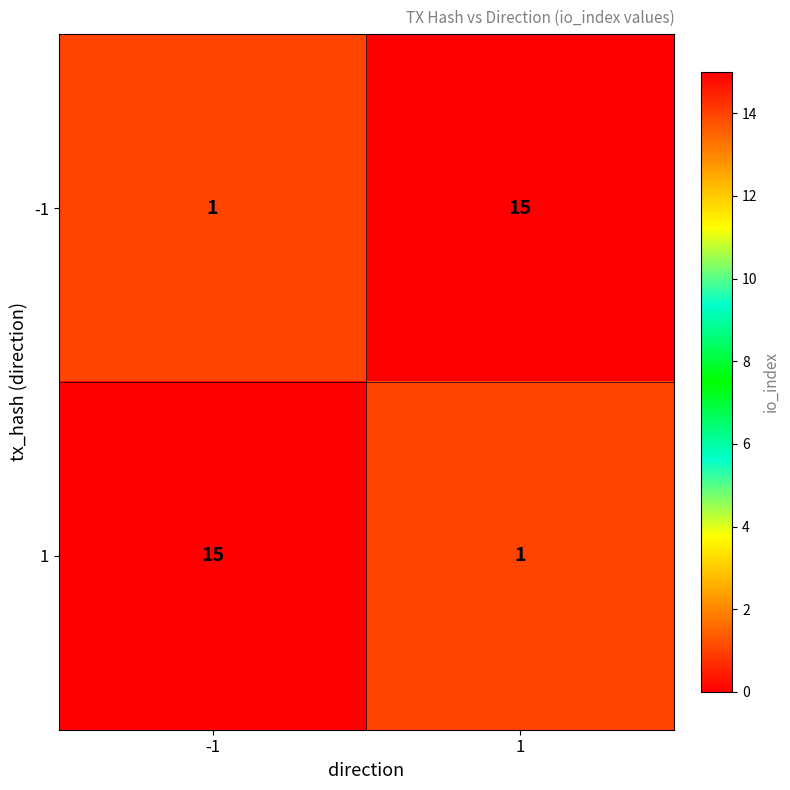

What is the difference between the -1 values at -1 and 1?

14